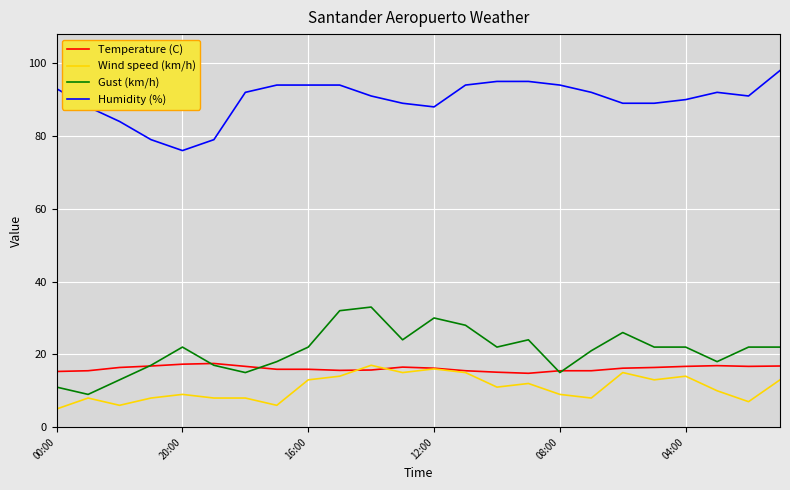

True or false: Humidity (%) and Gust (km/h) cross at least once.

False